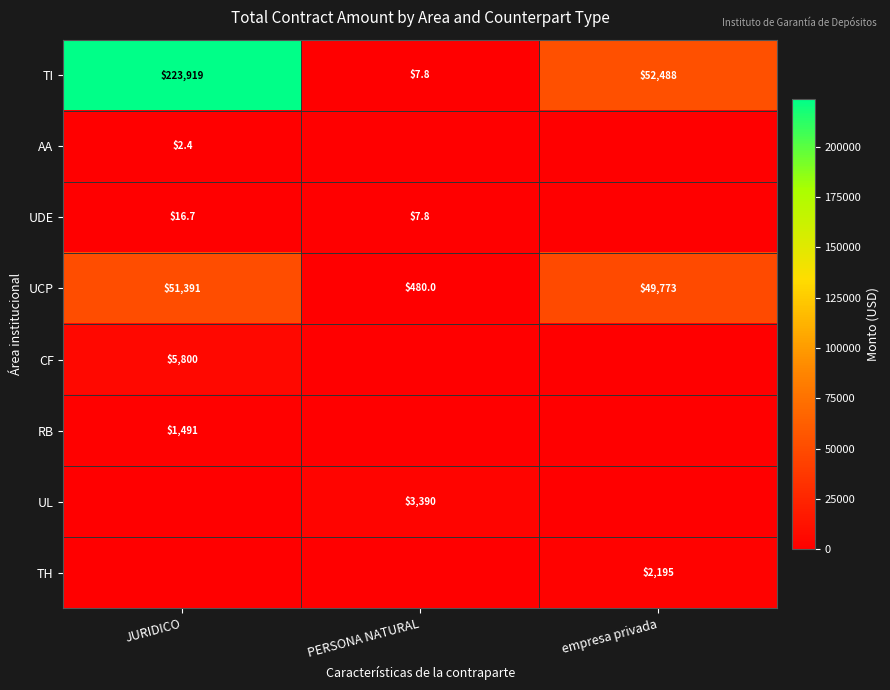

The value of UCP at JURIDICO is 26980.3. True or false?

False